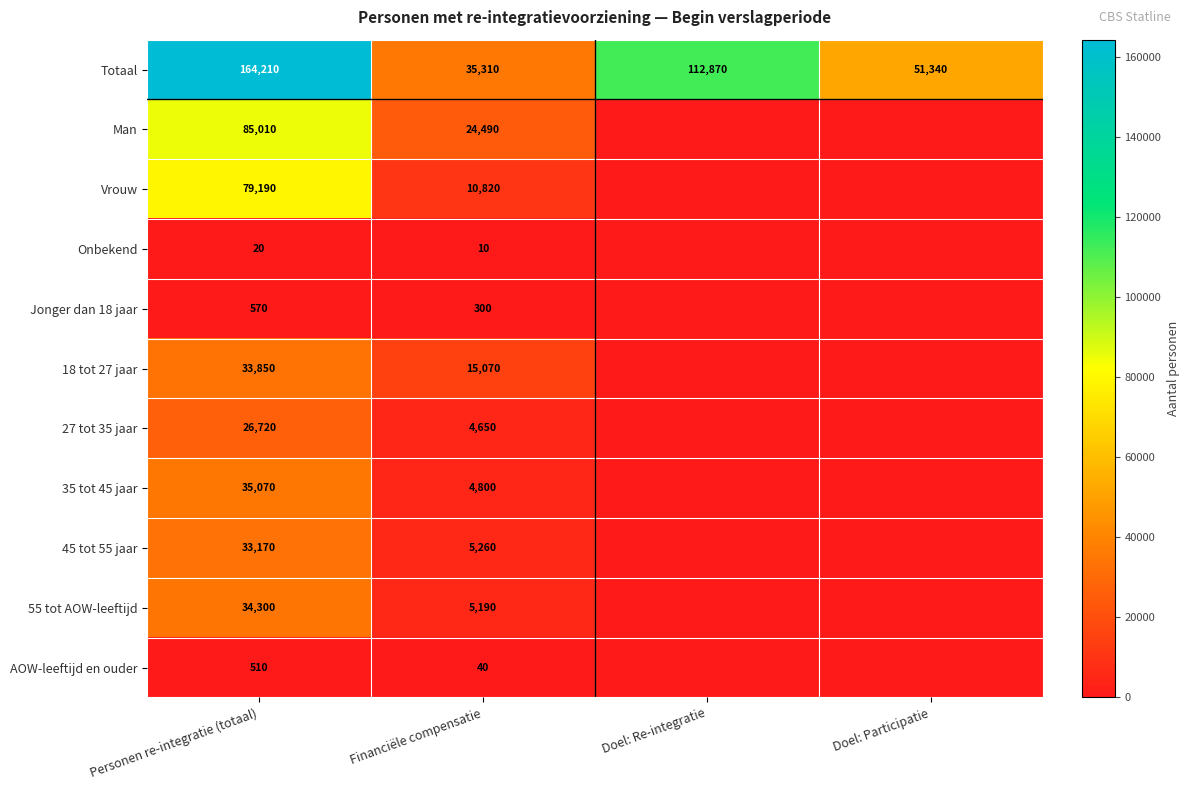

True or false: Jonger dan 18 jaar has a value of 300 at Financiële compensatie.

True